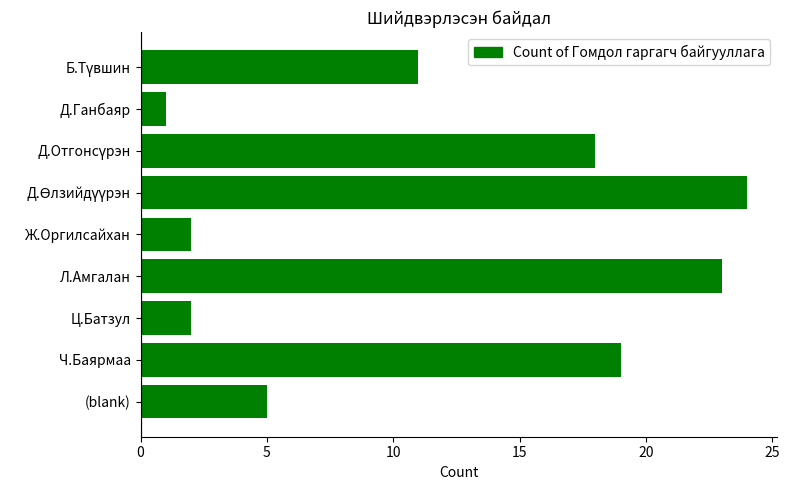

How many categories are shown in the chart?

9